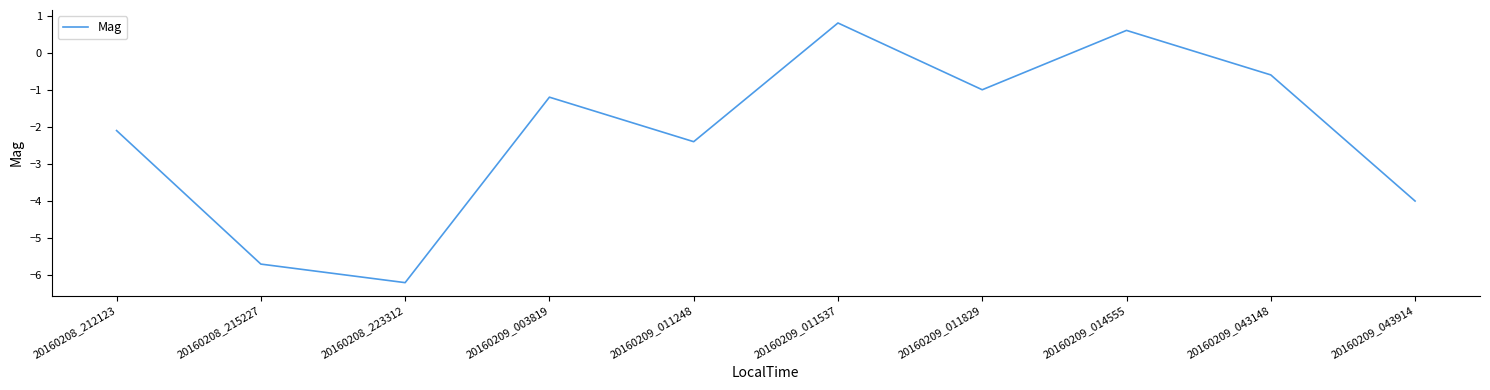

At which label is the value closest to -2?

20160208_212123